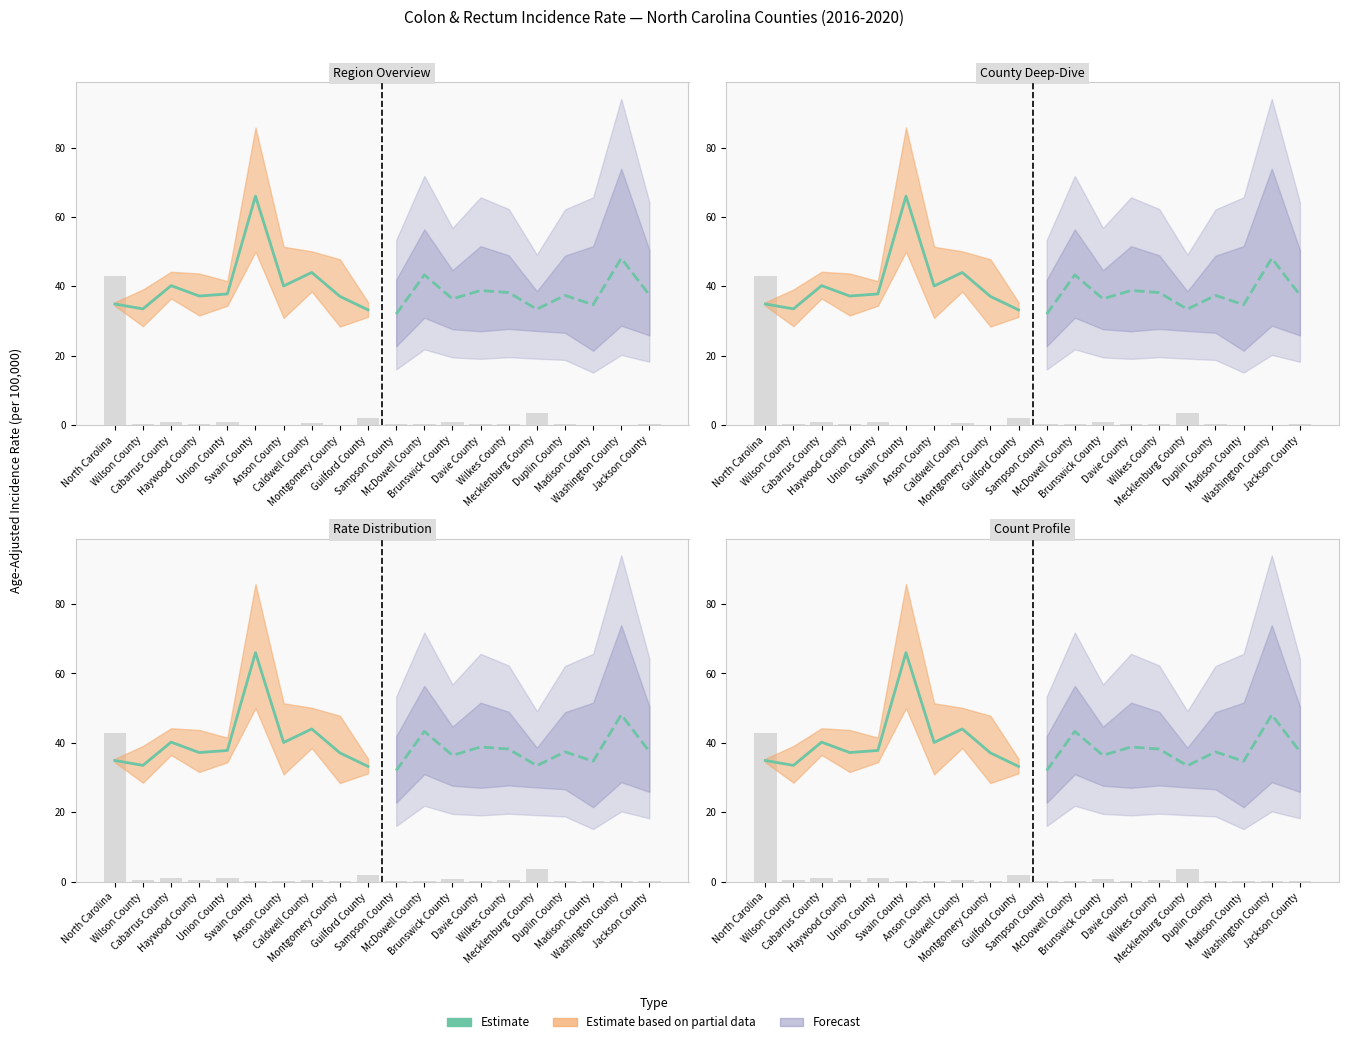

True or false: the data shows 26.5 at Caldwell County.

False